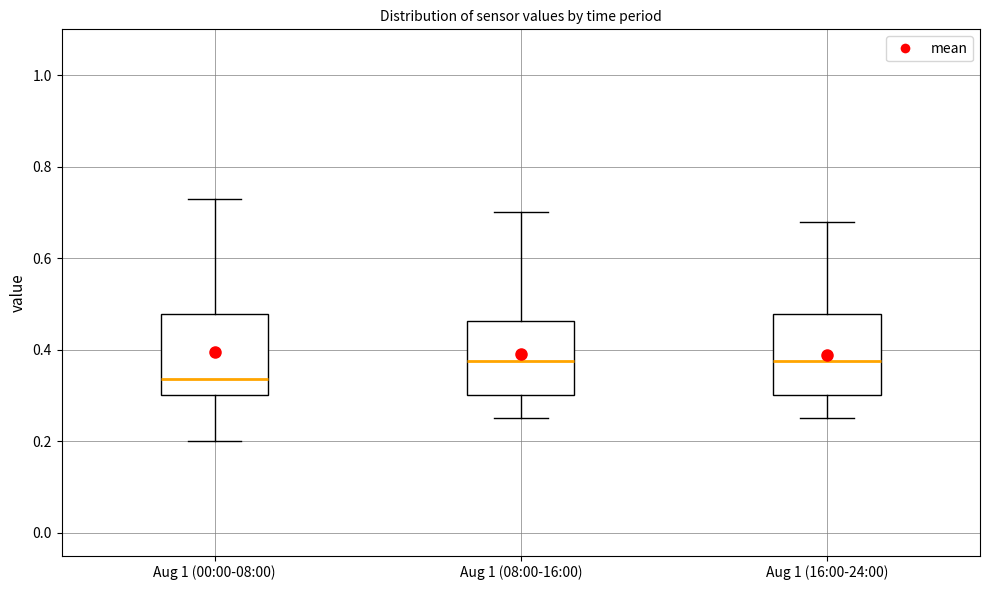

Reading left to right, transcribe this box plot: for each box, give where its median line is, the range the box spans, and where its two whiskers end, as read against the y-axis. The values are not printed on the chart, so give them approximately, as read against the axis.

Aug 1 (00:00-08:00): median 0.34, box 0.30 to 0.48, whiskers 0.20 to 0.74
Aug 1 (08:00-16:00): median 0.38, box 0.30 to 0.46, whiskers 0.26 to 0.70
Aug 1 (16:00-24:00): median 0.38, box 0.30 to 0.48, whiskers 0.26 to 0.68